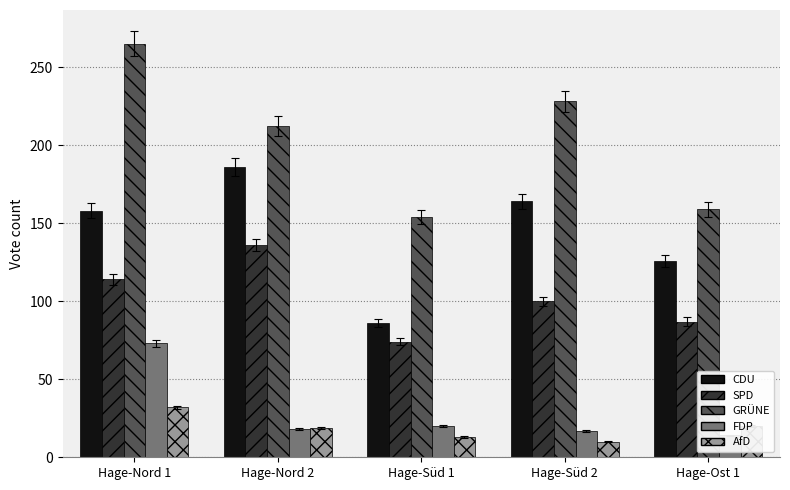

Does the chart contain any negative values?

No